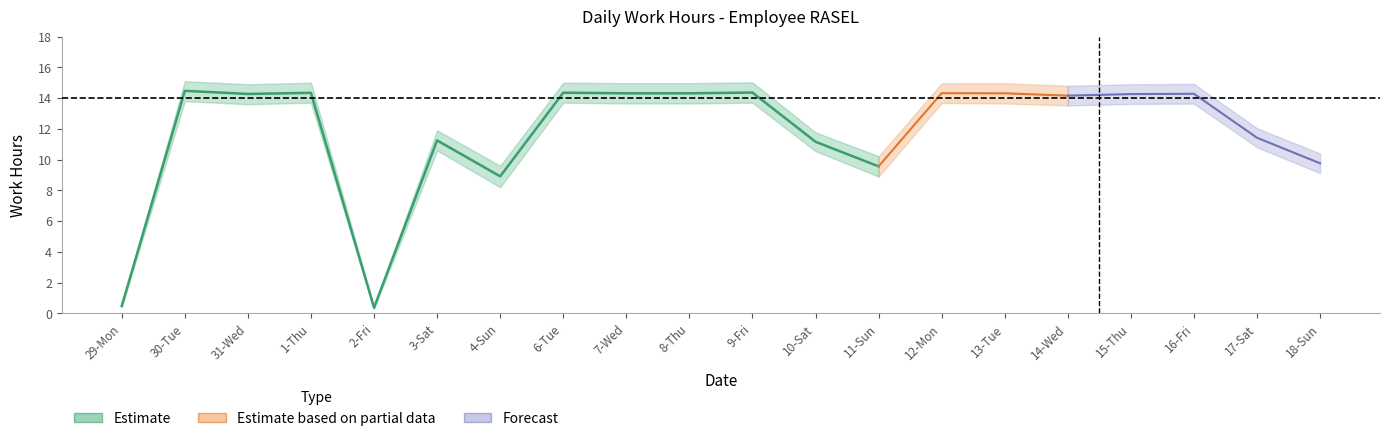

How many interior local peaks does the upper_estimate series have?

7